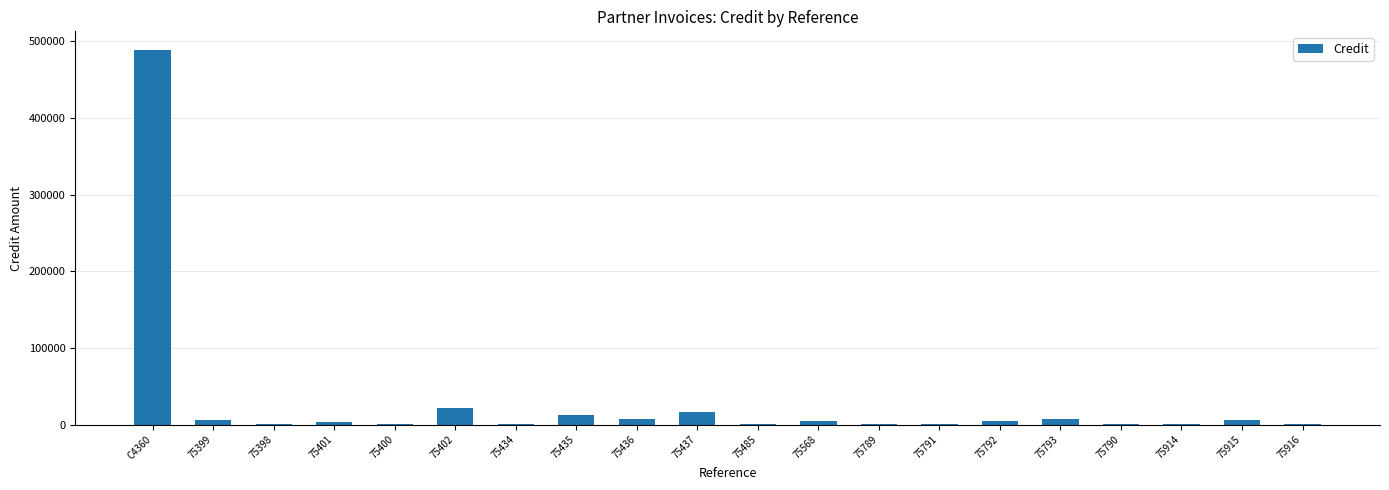

What is the sum of all values?

589101.2